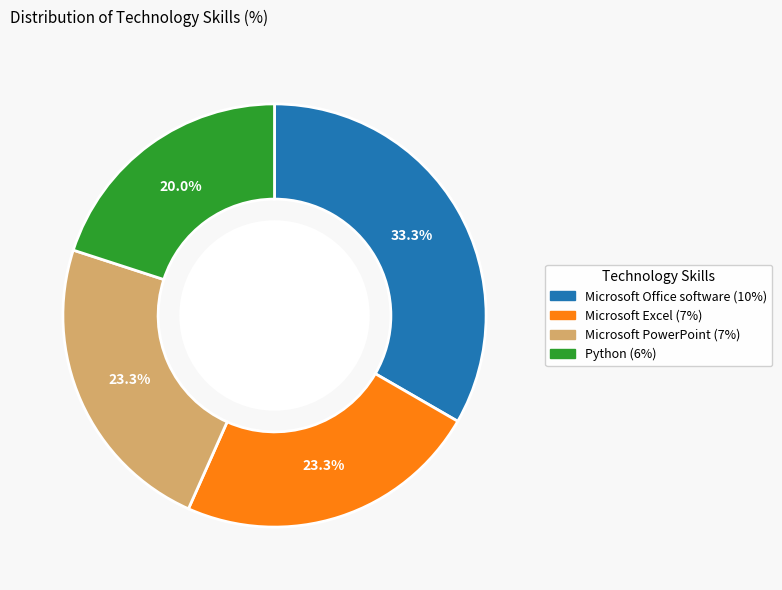

Which category has the biggest portion of the pie?

Microsoft Office software